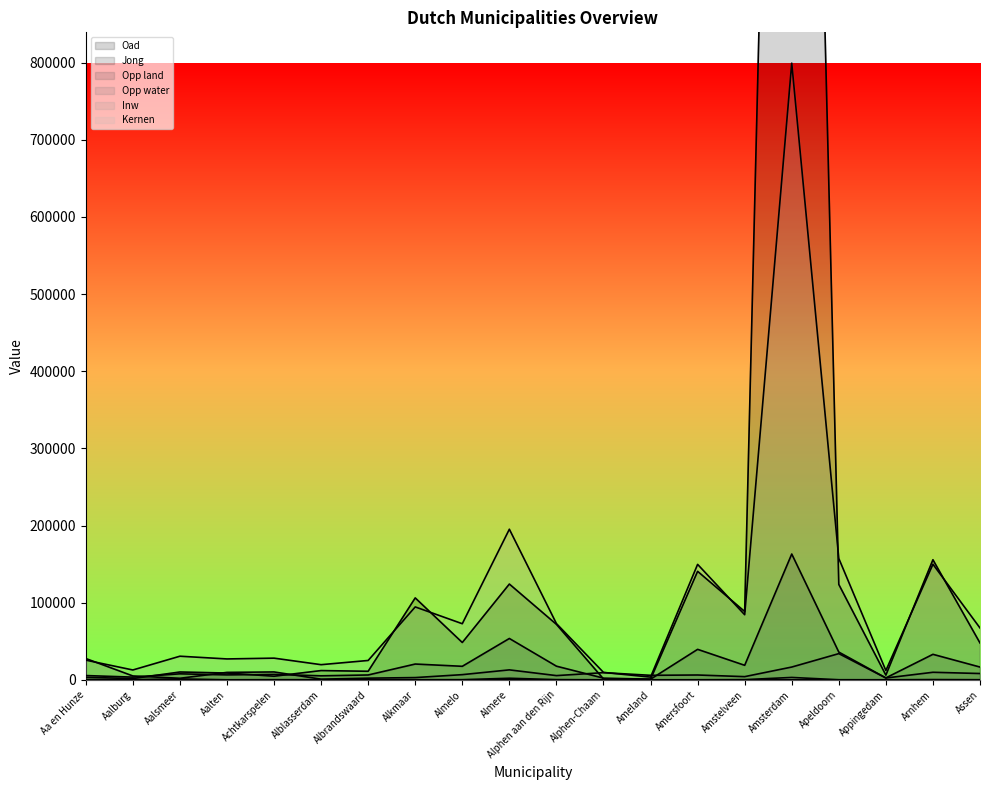

Rank the series by their maximum value, from lowest to highest.

Kernen, Opp water, Opp land, Jong, Inw, Oad